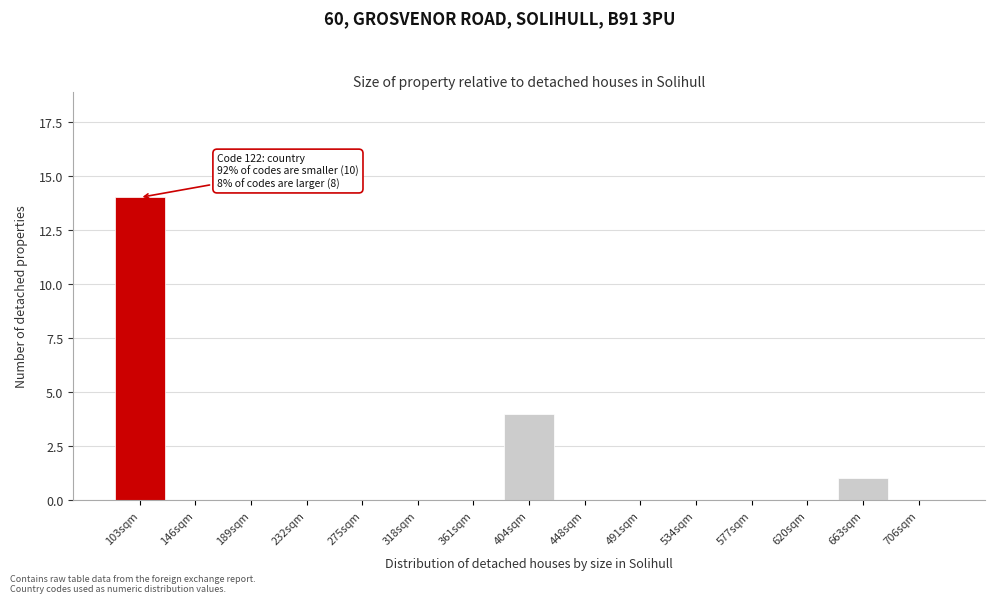

Reading left to right, what are all the values shown in this chart?

103sqm=14	146sqm=0	189sqm=0	232sqm=0	275sqm=0	318sqm=0	361sqm=0	404sqm=4	448sqm=0	491sqm=0	534sqm=0	577sqm=0	620sqm=0	663sqm=1	706sqm=0